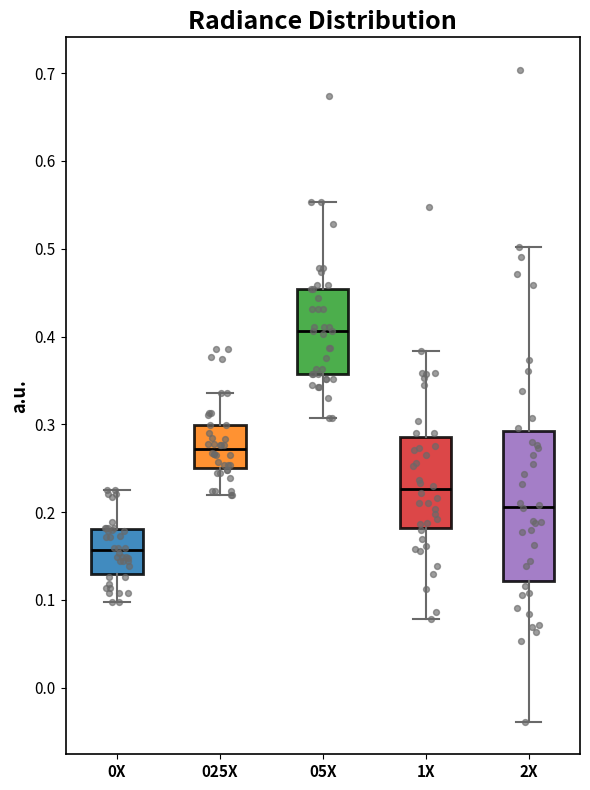

Reading left to right, transcribe this box plot: for each box, give where its median line is, the range the box spans, and where its two whiskers end, as read against the y-axis. The values are not printed on the chart, so give them approximately, as read against the axis.

0X: median 0.16, box 0.13 to 0.18, whiskers 0.10 to 0.22
025X: median 0.27, box 0.25 to 0.30, whiskers 0.22 to 0.34
05X: median 0.41, box 0.36 to 0.45, whiskers 0.31 to 0.55
1X: median 0.23, box 0.18 to 0.29, whiskers 0.08 to 0.38
2X: median 0.21, box 0.12 to 0.29, whiskers -0.04 to 0.50